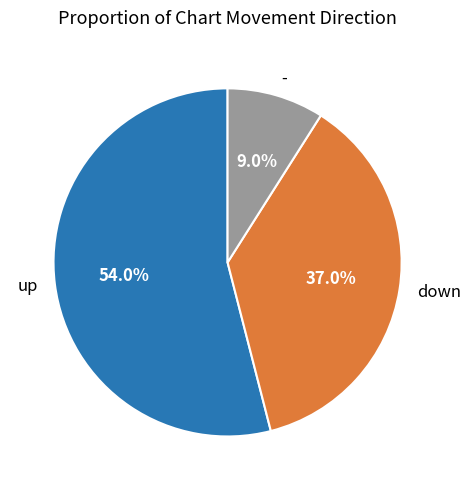

To the nearest percent, what is the difference between the largest and smallest slice percentages?

45%